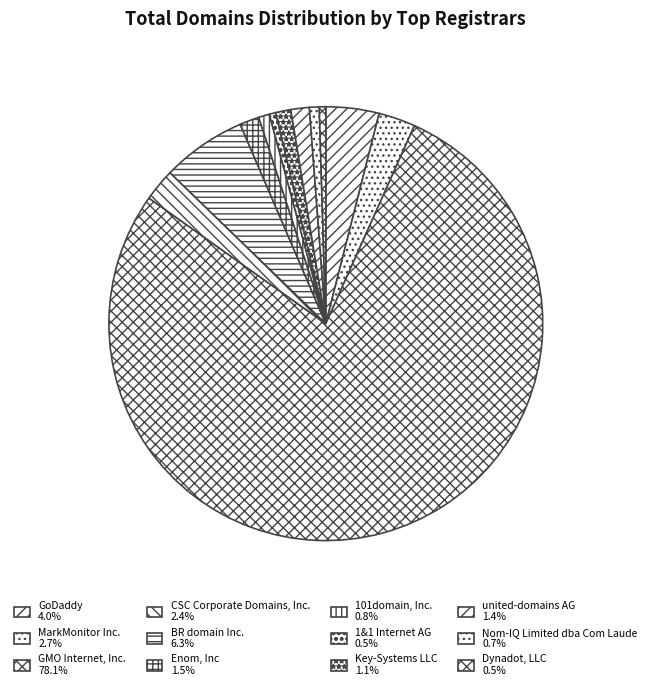

Count the number of slices in the pie.

12